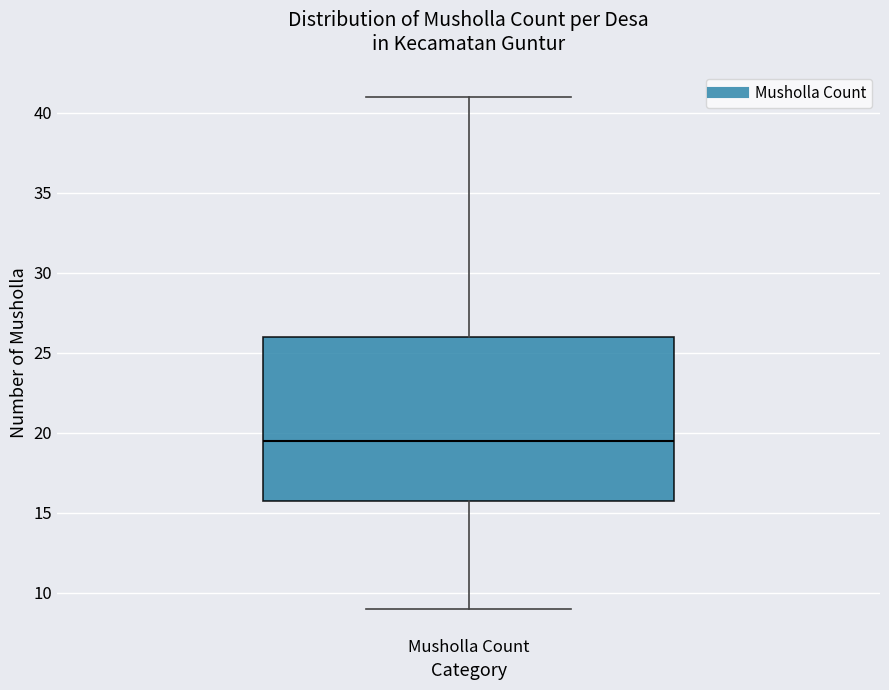

Transcribe this box plot: give where the median line is, the range the box spans, and where the two whiskers end, as read against the y-axis. The values are not printed on the chart, so give them approximately, as read against the axis.

median 19.5, box 16.0 to 26.0, whiskers 9.0 to 41.0